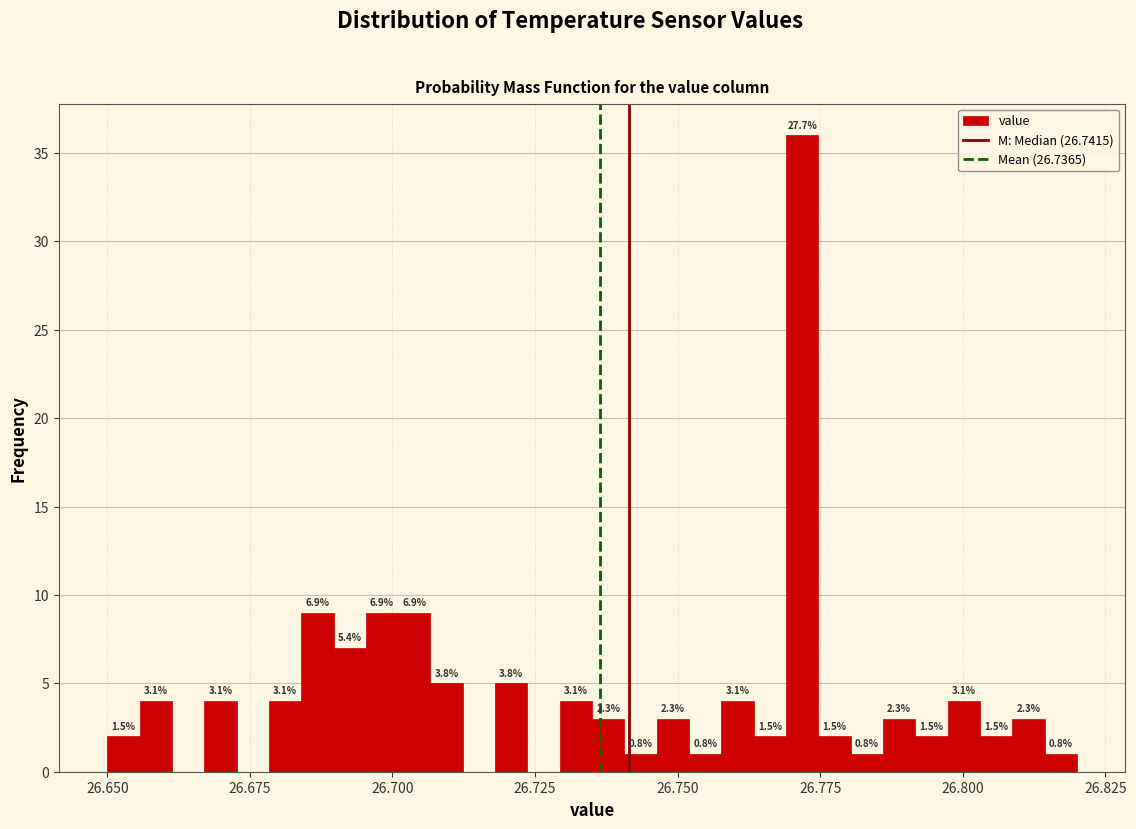

Around what value on the x-axis is the tallest bar? Give the approximate position of its centre, as read against the axis.

26.770